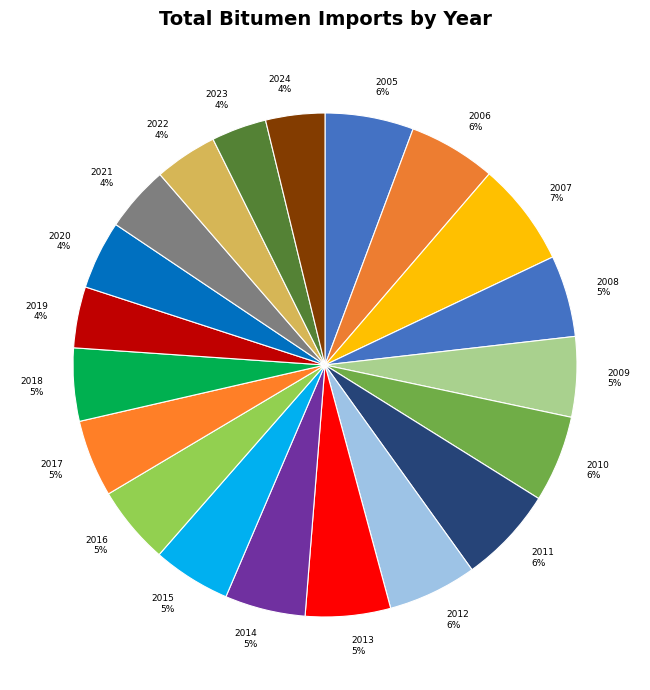

To the nearest percent, what portion does 2013 represent?

5%